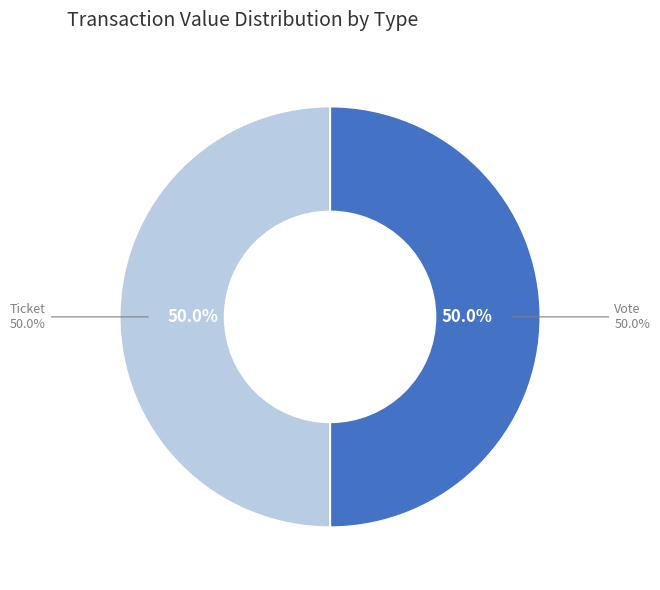

Is the sum of Vote (io_index=1) and Ticket (io_index=0) greater than half?

Yes